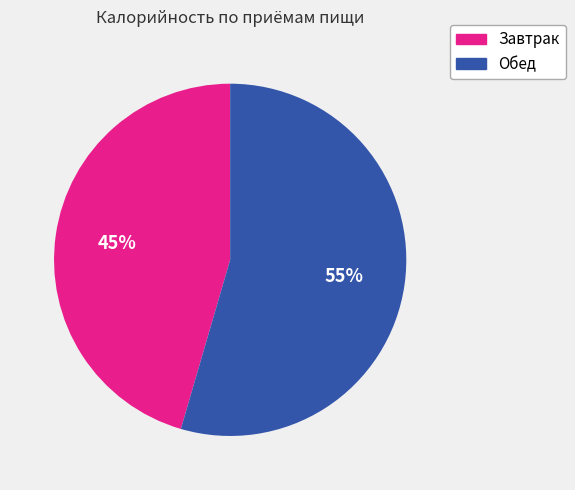

Rank the categories by value from lowest to highest.

Завтрак, Обед